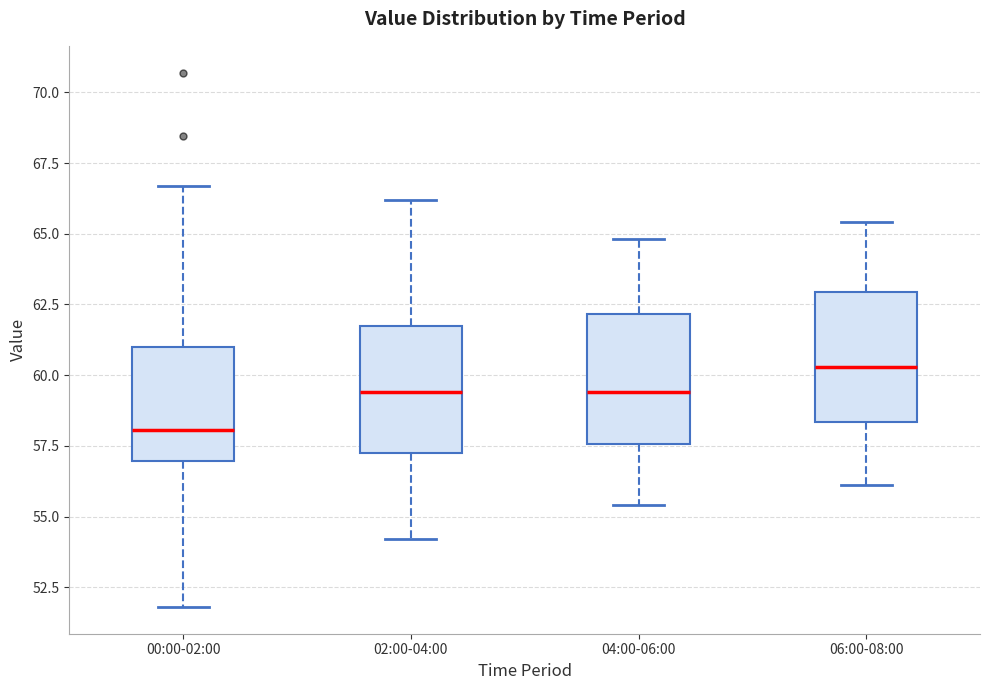

Which box's median line is the highest?

06:00-08:00